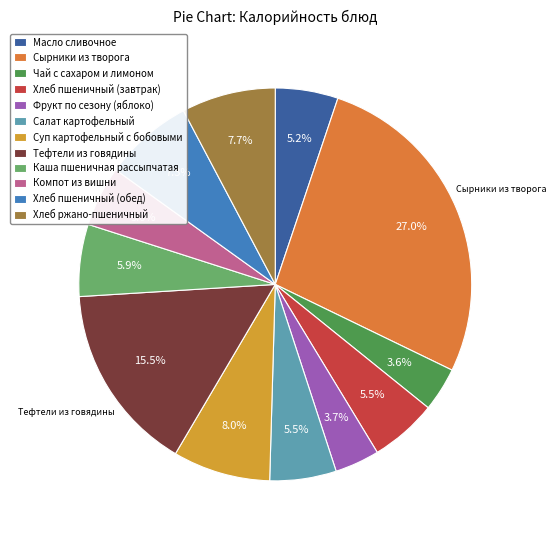

Is it true that Хлеб пшеничный (обед) is 1% of the pie?

False